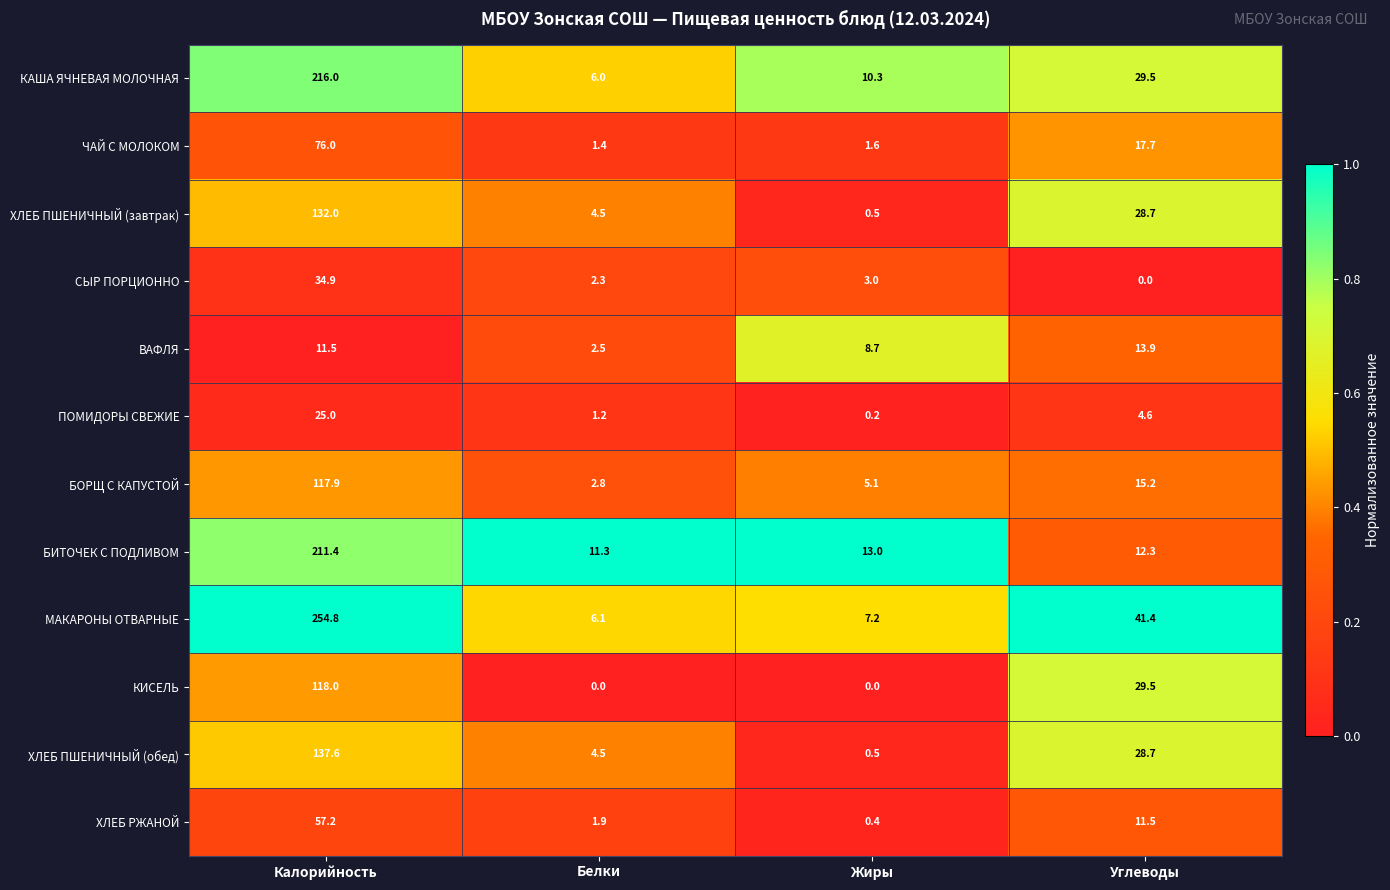

What is the total value across all series at Жиры?

50.5